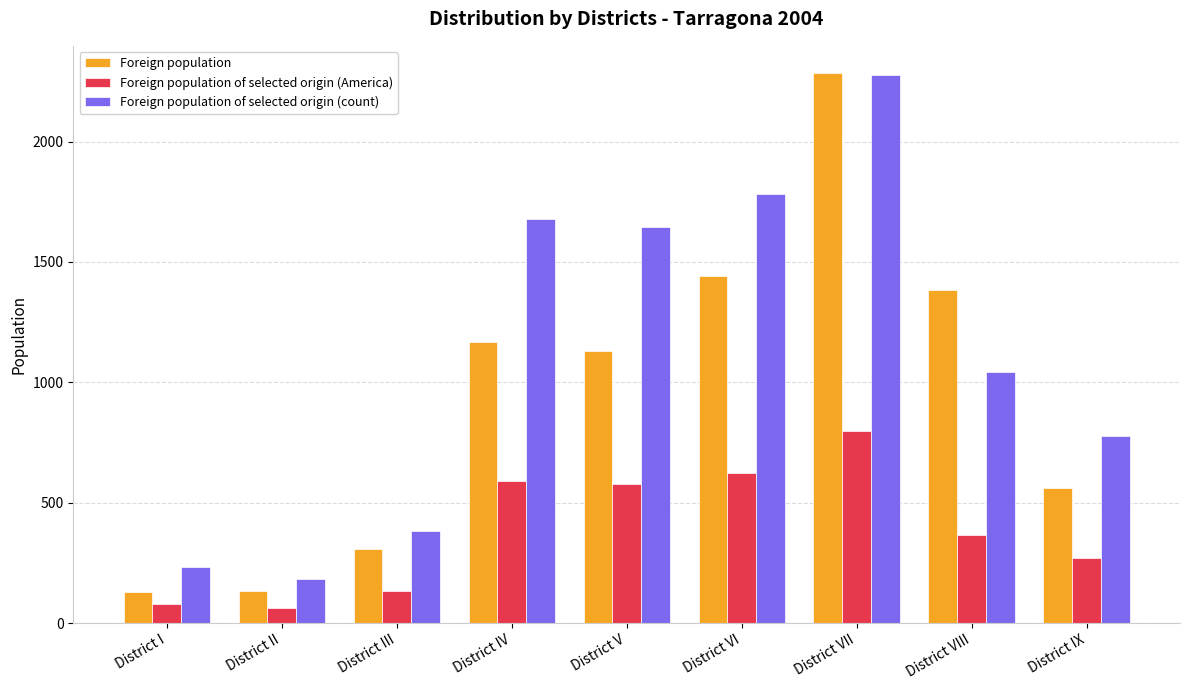

What is the difference between the maximum and minimum values in the Foreign population of selected origin (America) series?

735